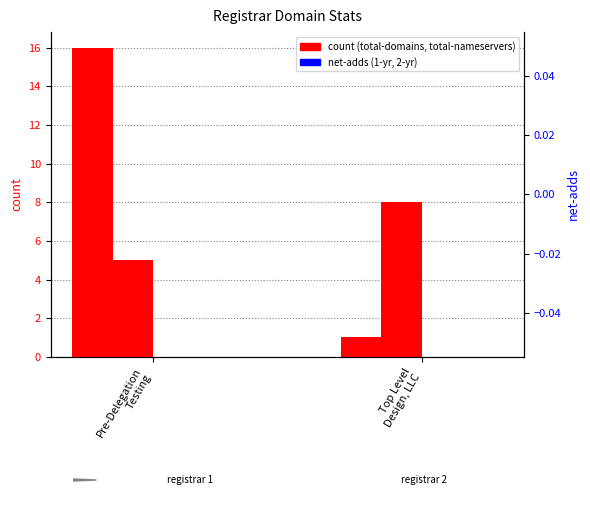

Which category has the lowest value across all series?

Pre-Delegation
Testing